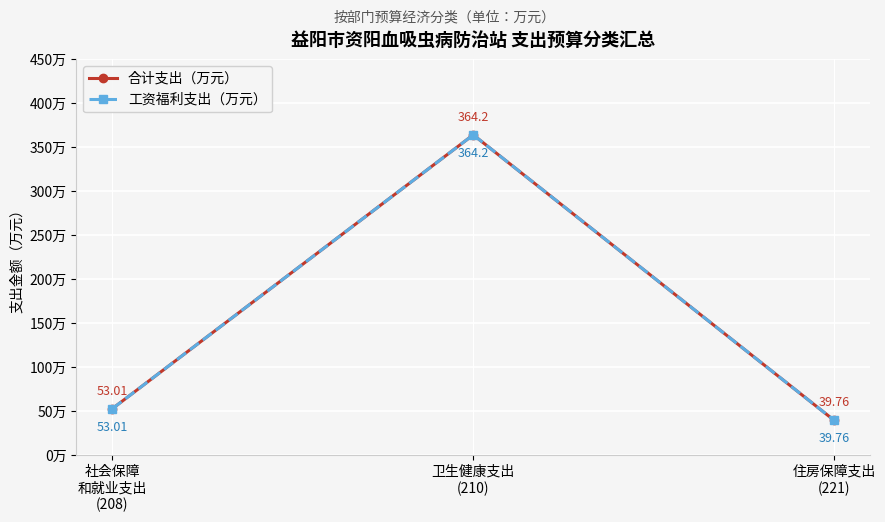

Is this an area chart (filled region under the line)?

No